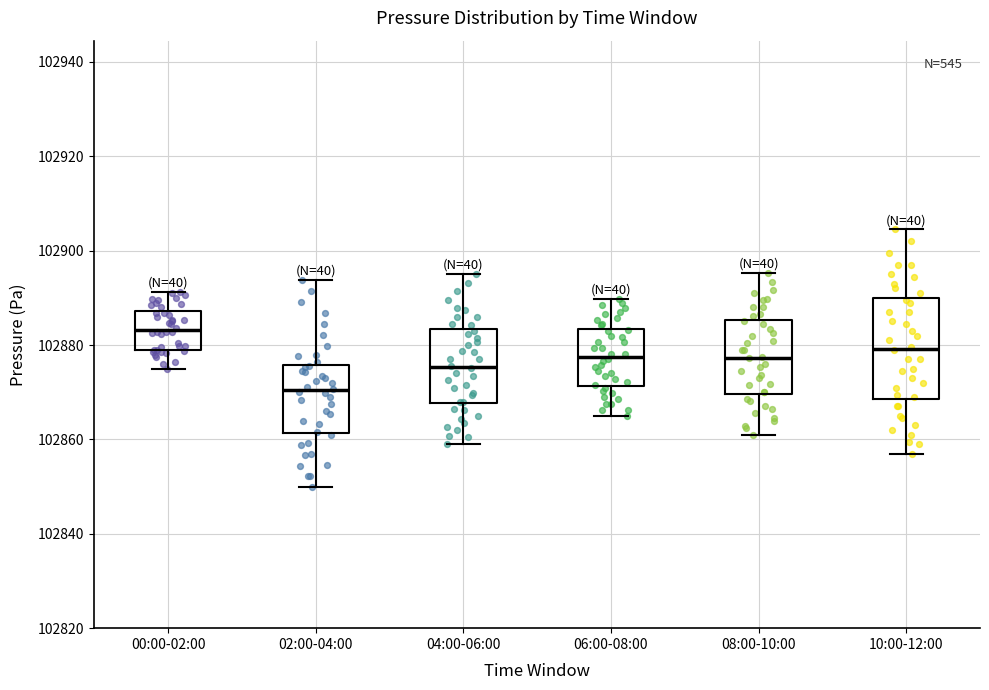

Reading left to right, transcribe this box plot: for each box, give where its median line is, the range the box spans, and where its two whiskers end, as read against the y-axis. The values are not printed on the chart, so give them approximately, as read against the axis.

00:00-02:00: median 102884, box 102878 to 102888, whiskers 102874 to 102892
02:00-04:00: median 102870, box 102862 to 102876, whiskers 102850 to 102894
04:00-06:00: median 102876, box 102868 to 102884, whiskers 102860 to 102896
06:00-08:00: median 102878, box 102872 to 102884, whiskers 102866 to 102890
08:00-10:00: median 102878, box 102870 to 102886, whiskers 102862 to 102896
10:00-12:00: median 102880, box 102868 to 102890, whiskers 102858 to 102904